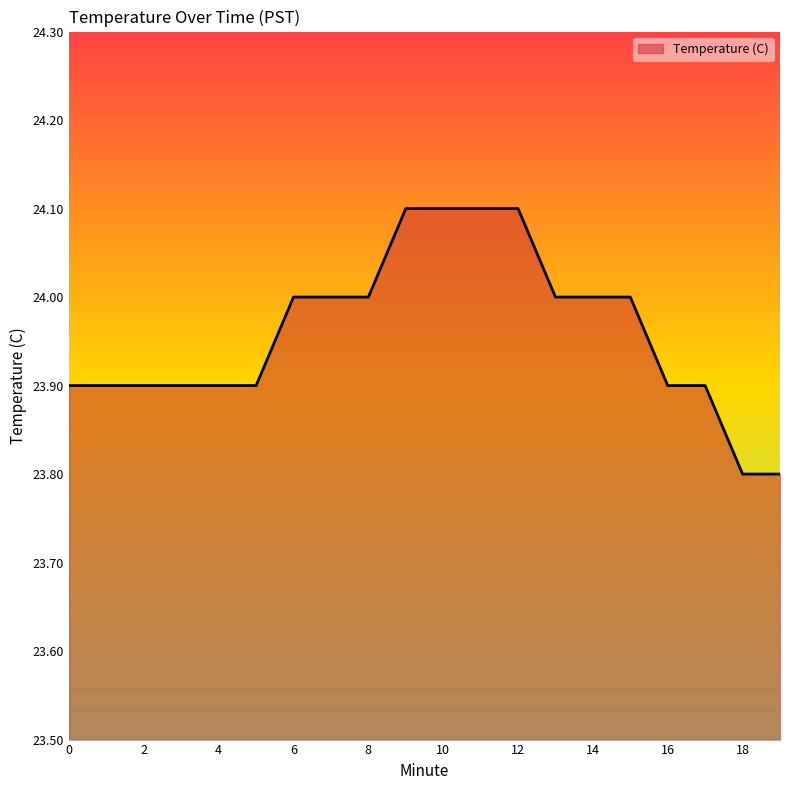

What is the difference between the maximum and minimum values?

0.3